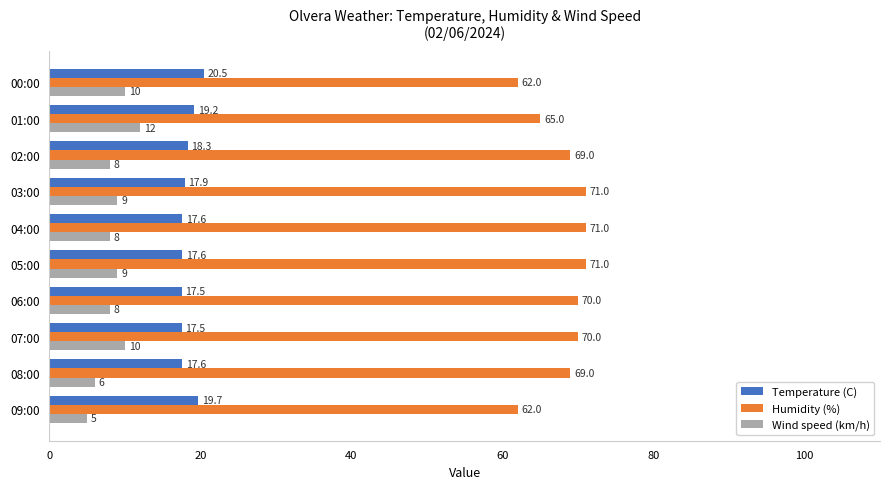

Is the value of Humidity (%) at 01:00 greater than the value of Temperature (C) at 03:00?

Yes